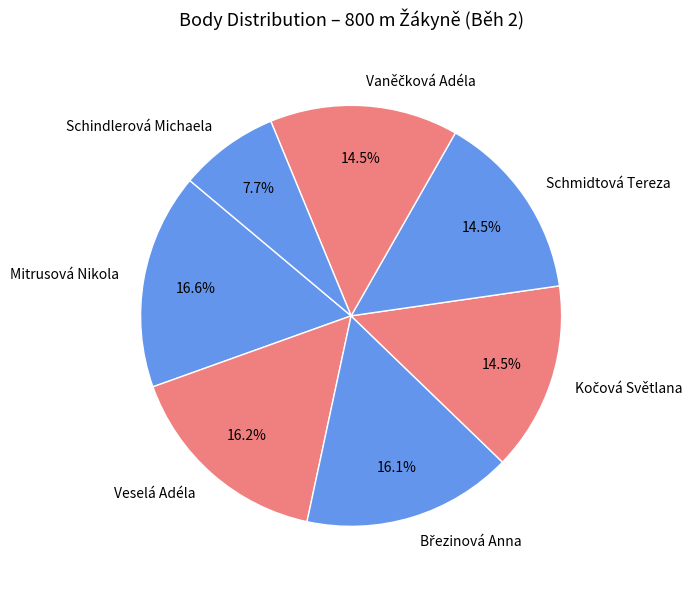

Is there a majority slice in this chart?

No